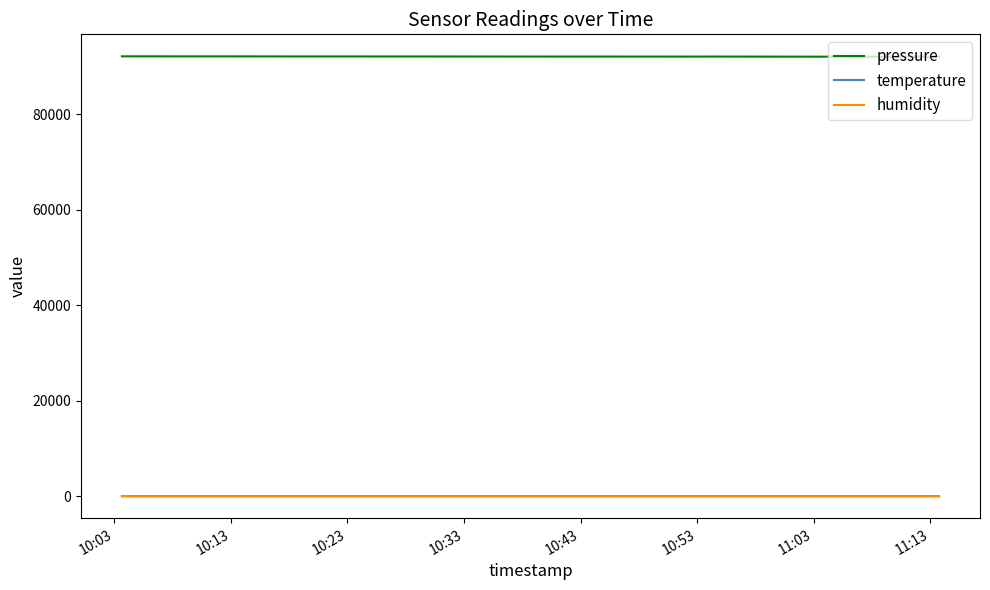

True or false: pressure and temperature intersect in this chart.

False